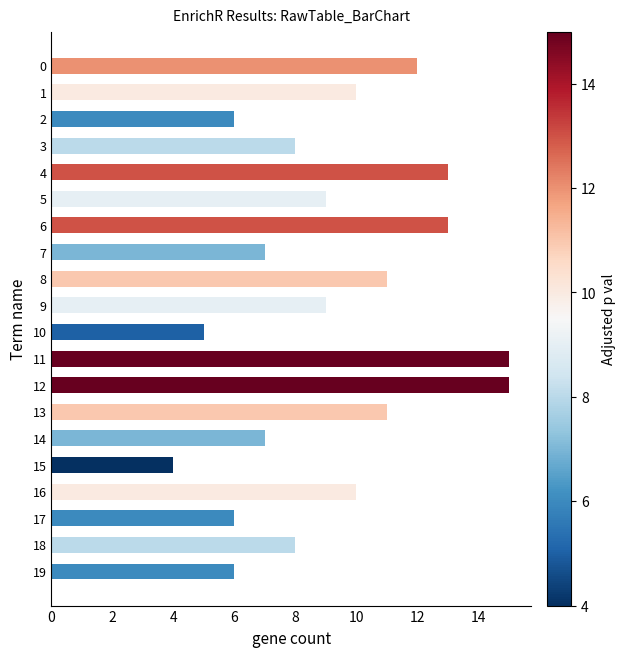

How many series are shown in this chart?

1